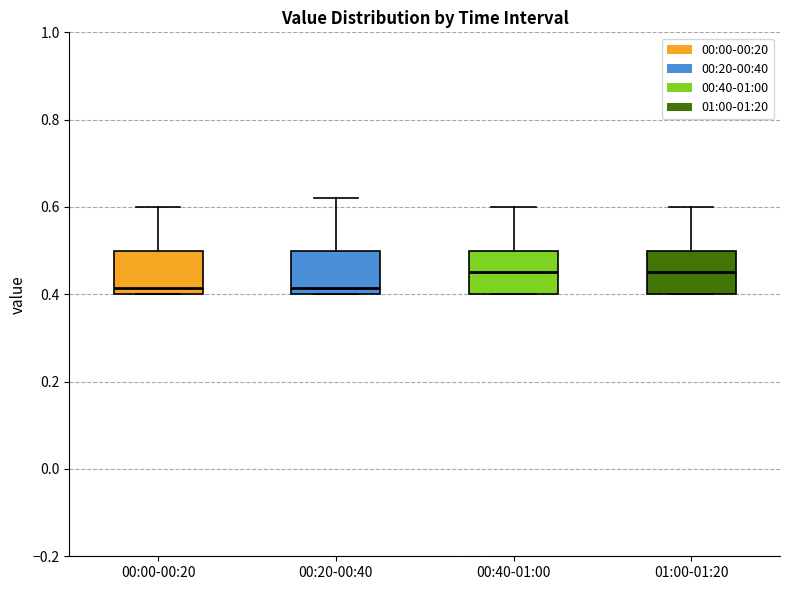

Where does the upper whisker of the box for 00:40-01:00 end on the y-axis? The values are not printed on the chart, so give them approximately, as read against the axis.

0.60